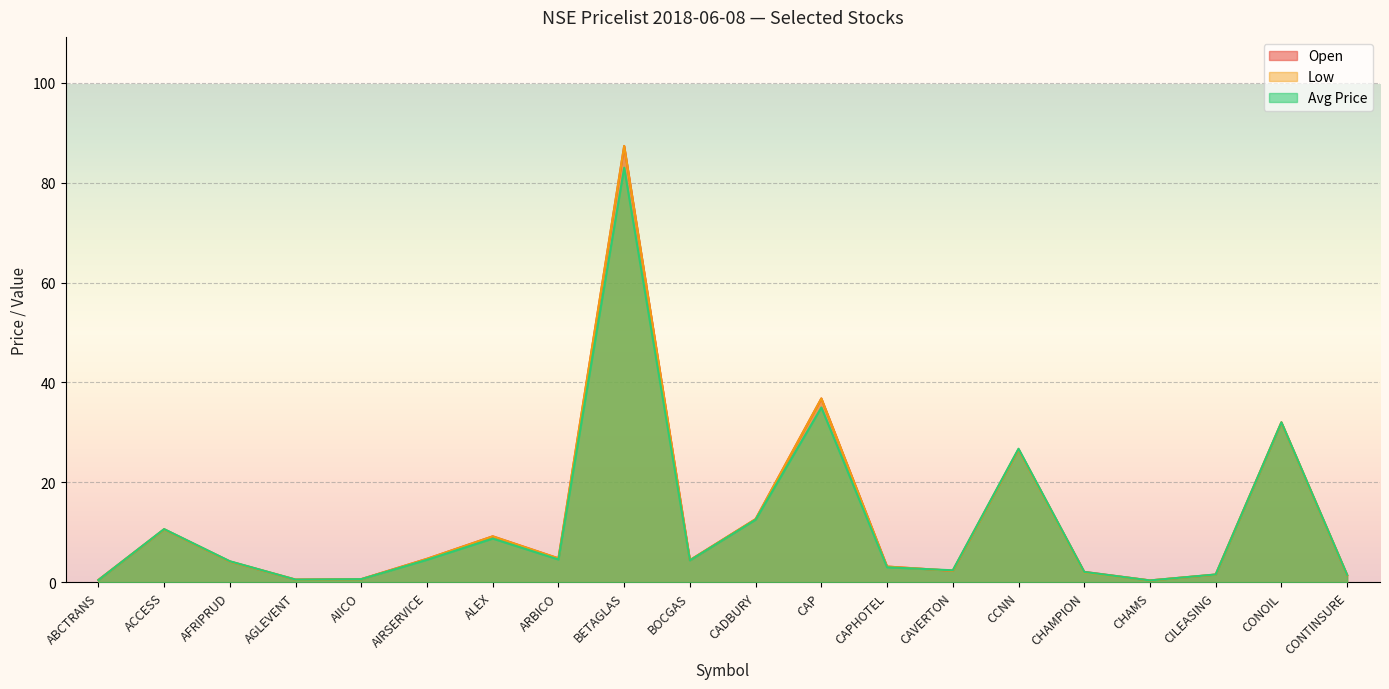

Rank the categories by Open value from highest to lowest.

BETAGLAS, CAP, CONOIL, CCNN, CADBURY, ACCESS, ALEX, ARBICO, AIRSERVICE, BOCGAS, AFRIPRUD, CAPHOTEL, CAVERTON, CHAMPION, CILEASING, CONTINSURE, AIICO, AGLEVENT, ABCTRANS, CHAMS